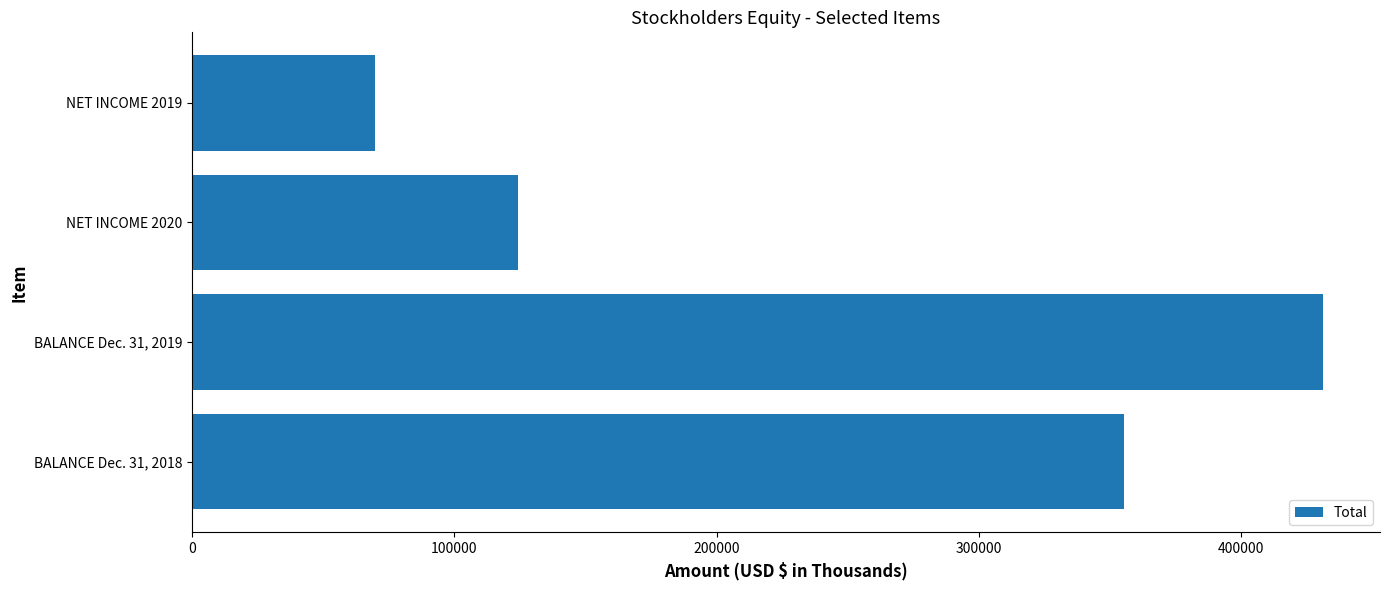

Read the value at BALANCE Dec. 31, 2018, to the nearest 10.

355200